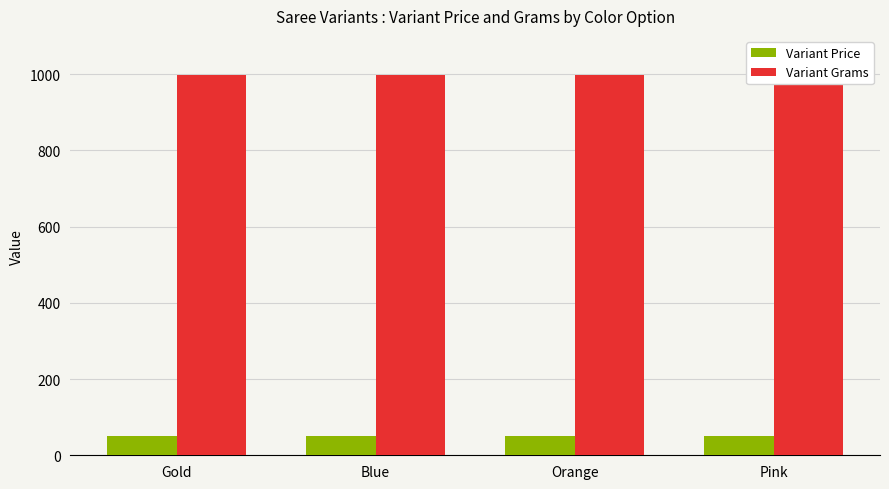

Reading right to left, transcribe all the data shown in this chart.

Variant Price: 51	51	51	51
Variant Grams: 998	998	998	998